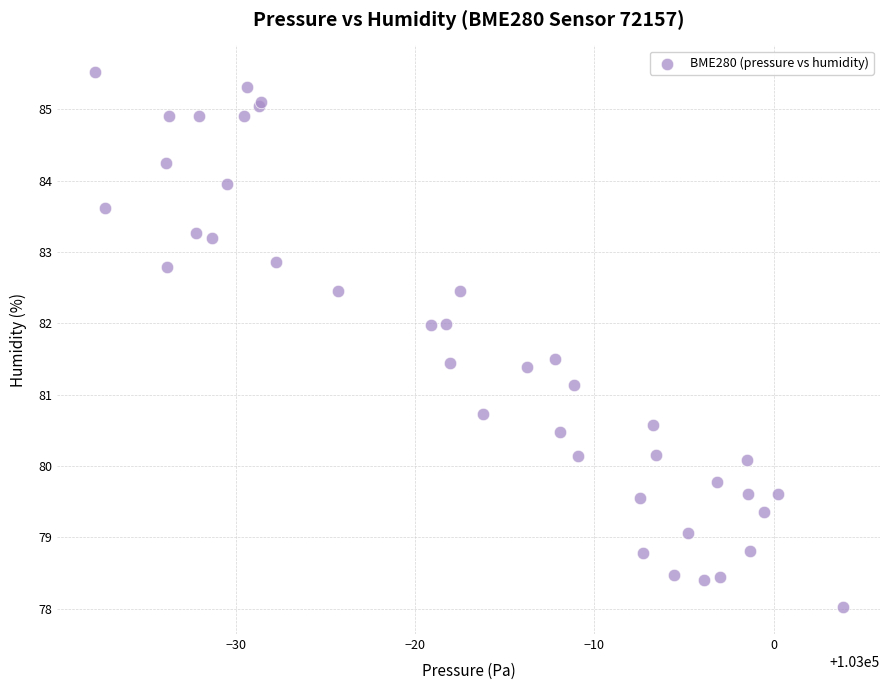

What Y value in the scatter plot is closest to 81?

81.1